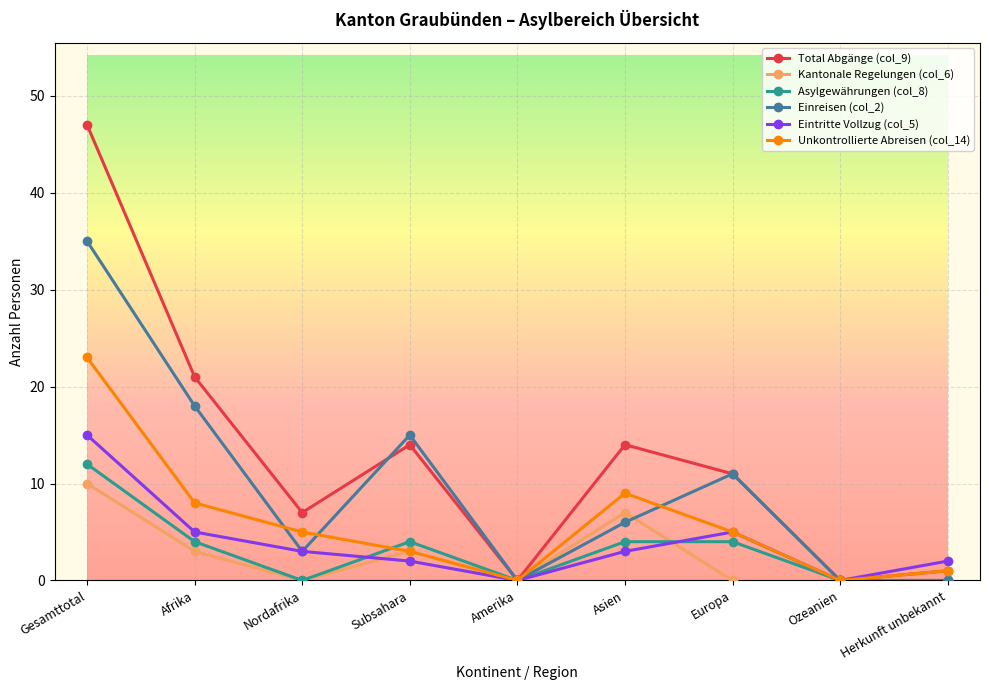

Count the number of categories in the chart.

9